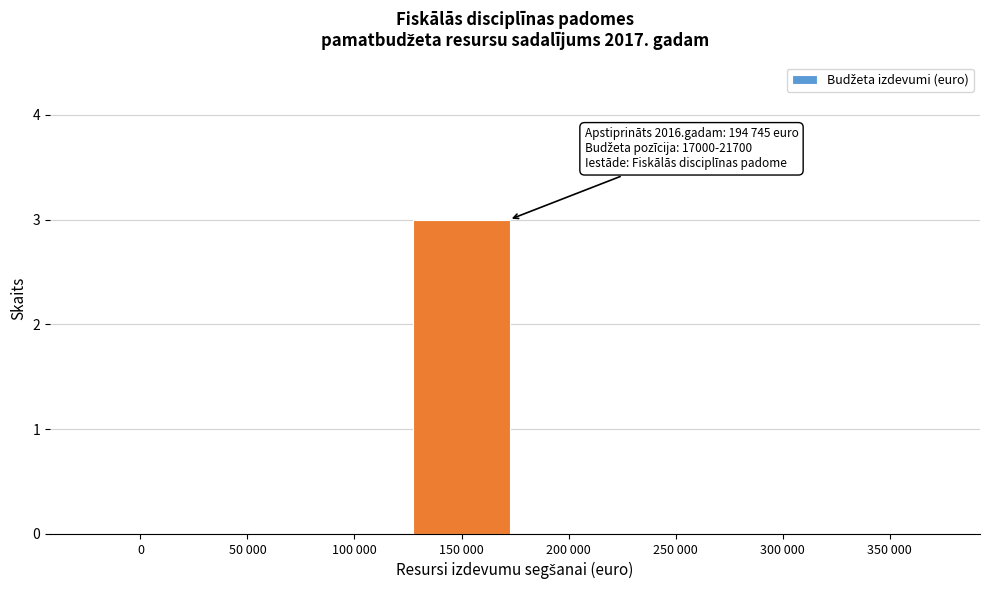

Reading left to right, list all the values displayed in this chart.

0=0	50 000=0	100 000=0	150 000=3	200 000=0	250 000=0	300 000=0	350 000=0